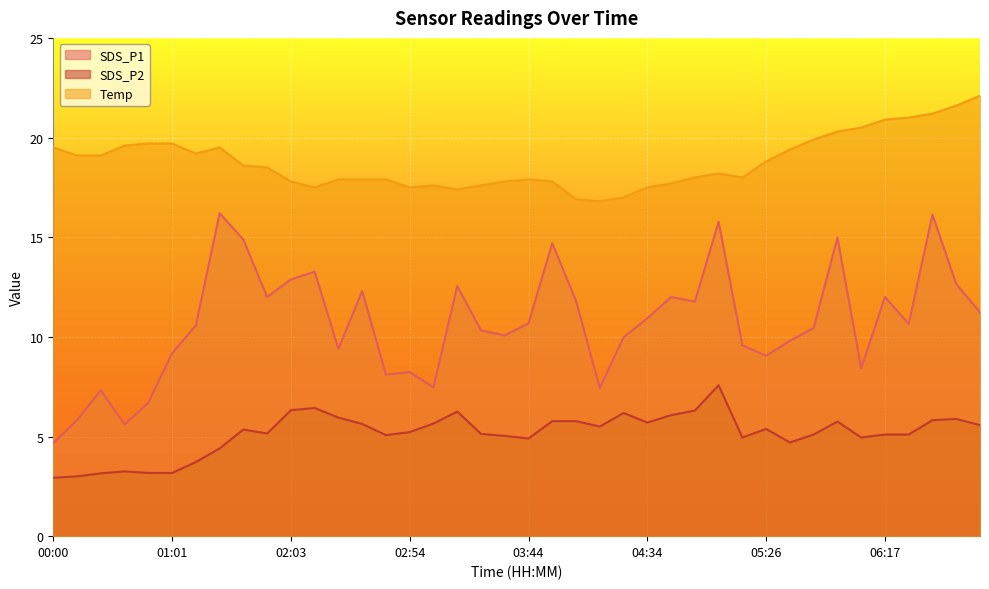

At which category does Temp reach its first local valley?

01:22